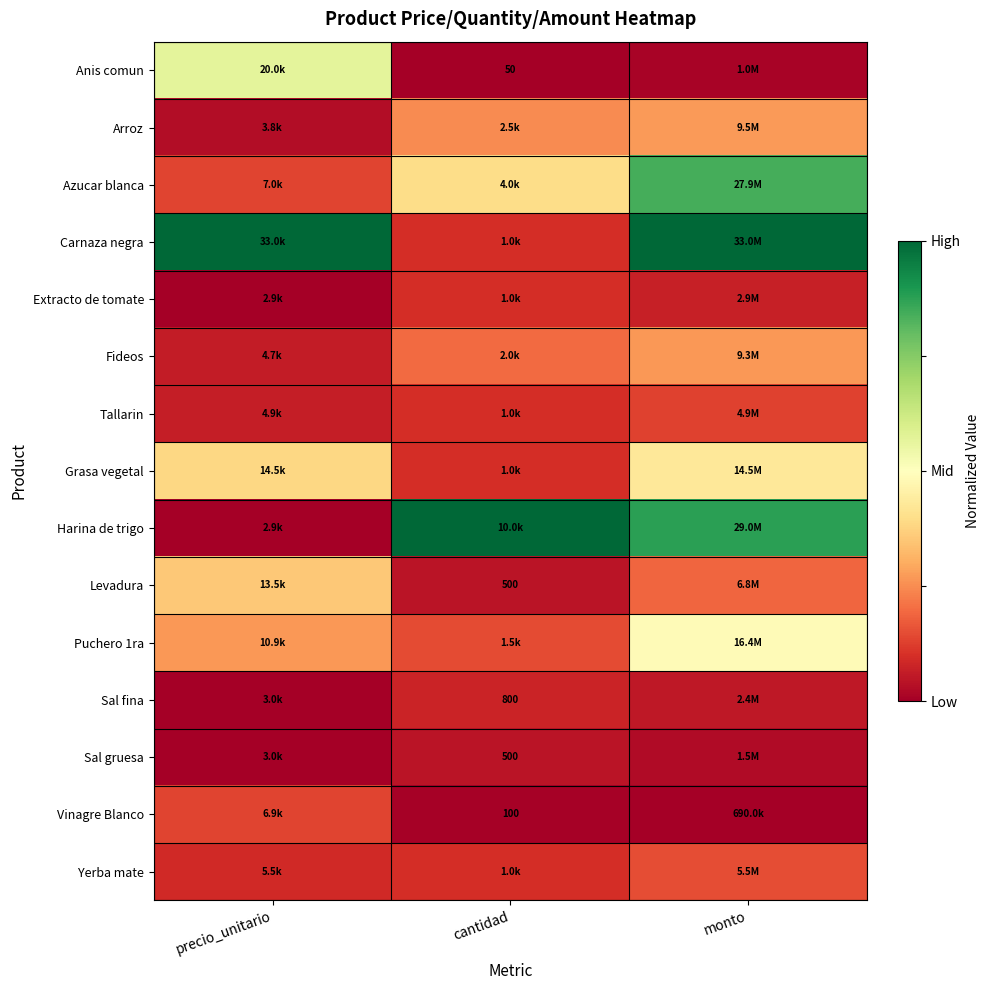

Is it true that Azucar blanca equals 0.4 at monto?

False